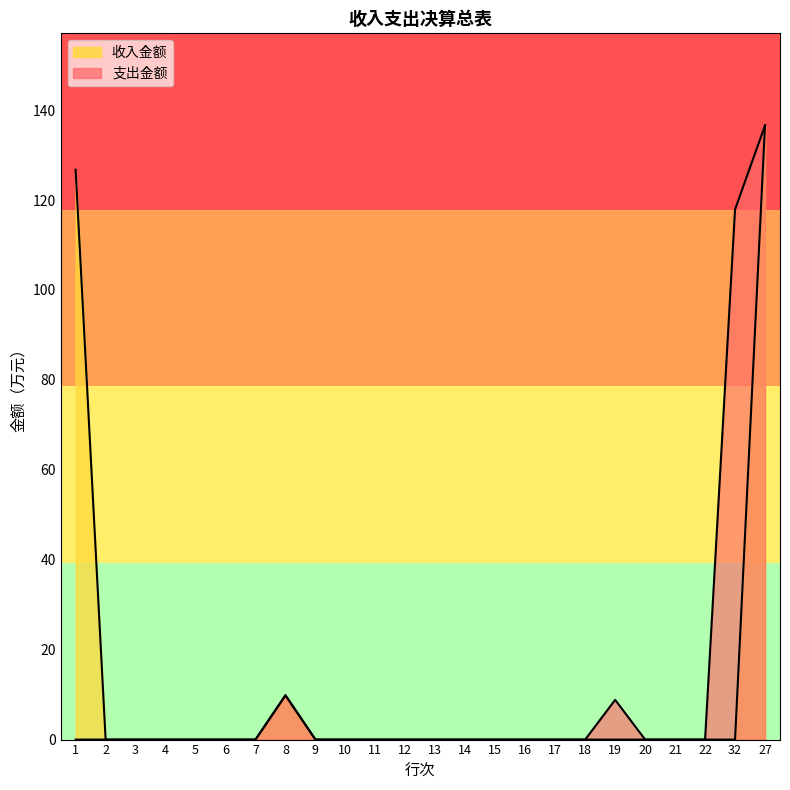

How many values in 支出金额 are above zero?

4